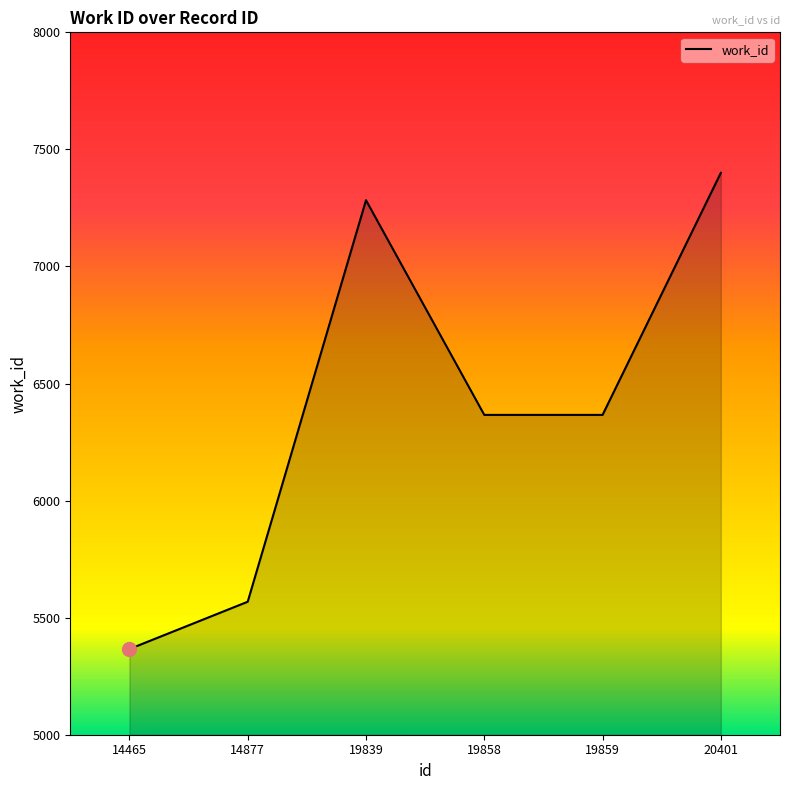

Where is the first local maximum?

19839